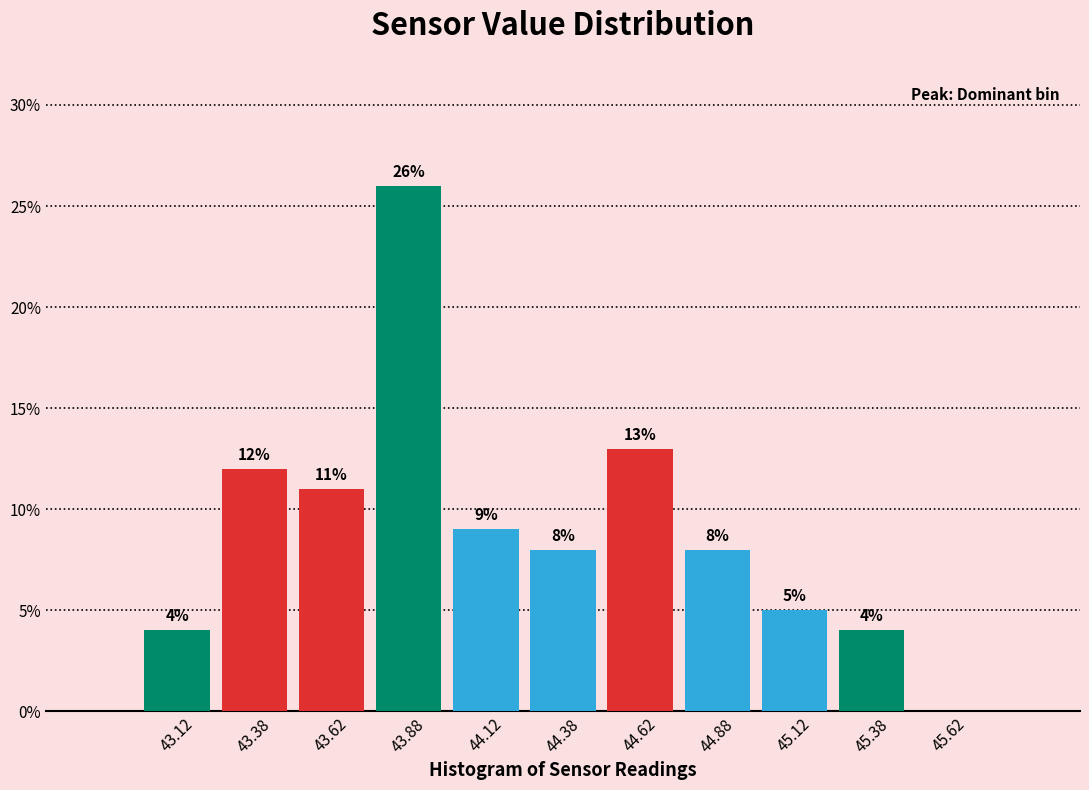

Over which range of the x-axis is the bar tallest?

43.75 to 44.00